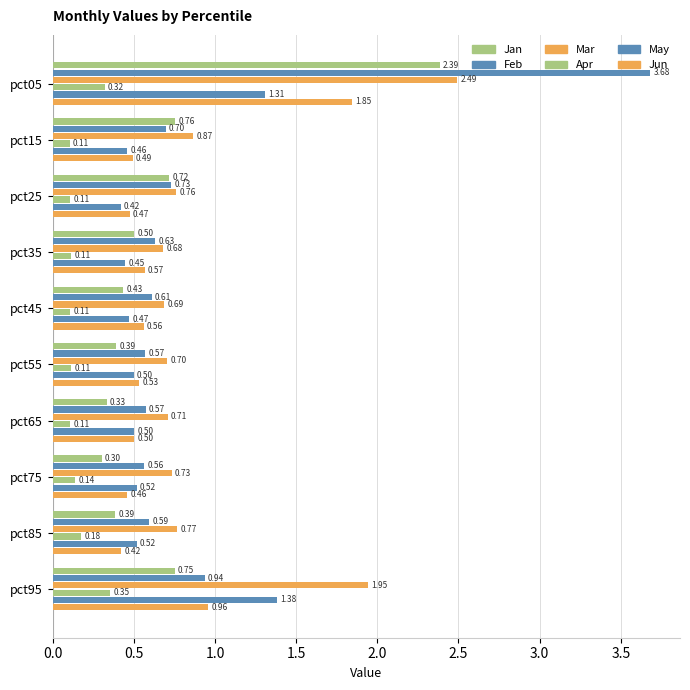

Reading left to right, extract all data points from this chart.

Jan: 2.4	0.8	0.7	0.5	0.4	0.4	0.3	0.3	0.4	0.8
Feb: 3.7	0.7	0.7	0.6	0.6	0.6	0.6	0.6	0.6	0.9
Mar: 2.5	0.9	0.8	0.7	0.7	0.7	0.7	0.7	0.8	1.9
Apr: 0.3	0.1	0.1	0.1	0.1	0.1	0.1	0.1	0.2	0.4
May: 1.3	0.5	0.4	0.4	0.5	0.5	0.5	0.5	0.5	1.4
Jun: 1.8	0.5	0.5	0.6	0.6	0.5	0.5	0.5	0.4	1.0